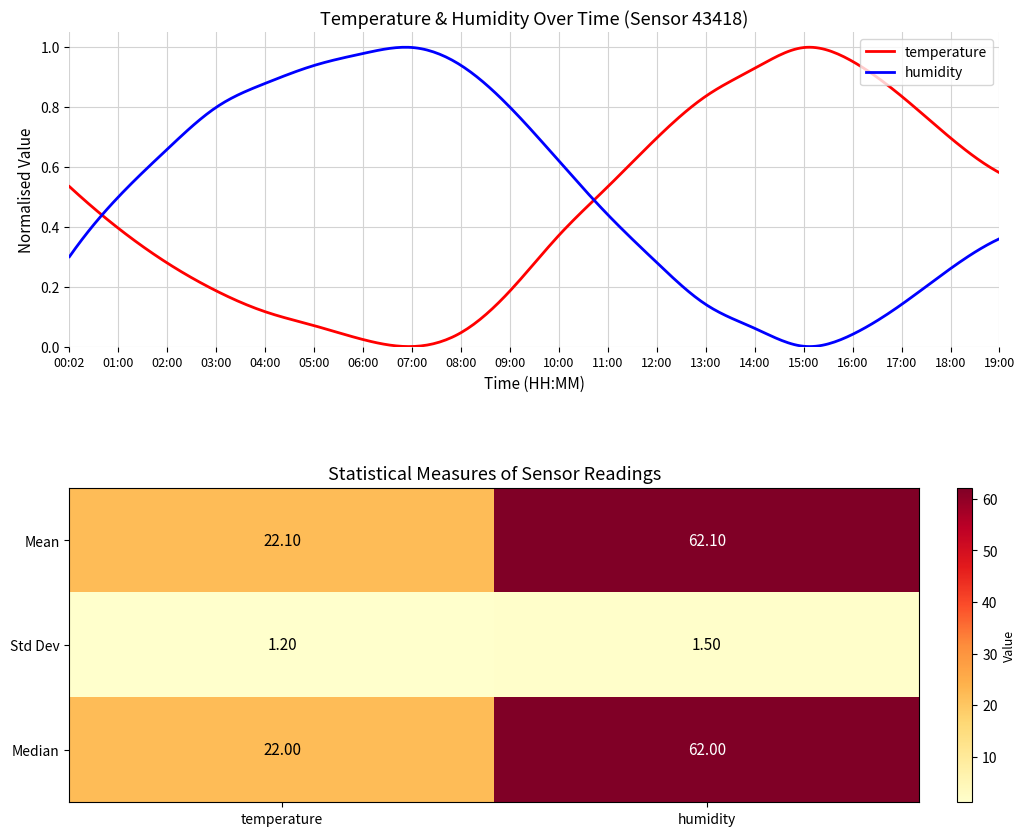

Reading left to right, list all the values displayed in this chart.

temperature: 22.5	21.9	21.4	21.0	20.7	20.5	20.3	20.2	20.4	21.0	21.8	22.5	23.2	23.8	24.2	24.5	24.3	23.8	23.2	22.7
humidity: 61.3	62.3	63.1	63.8	64.2	64.5	64.7	64.8	64.5	63.8	62.9	62.0	61.2	60.5	60.1	59.8	60.0	60.5	61.1	61.6